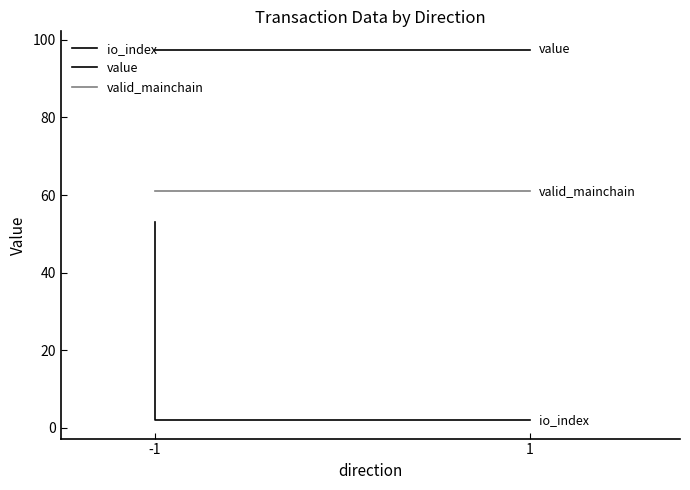

How many series are shown in this chart?

3